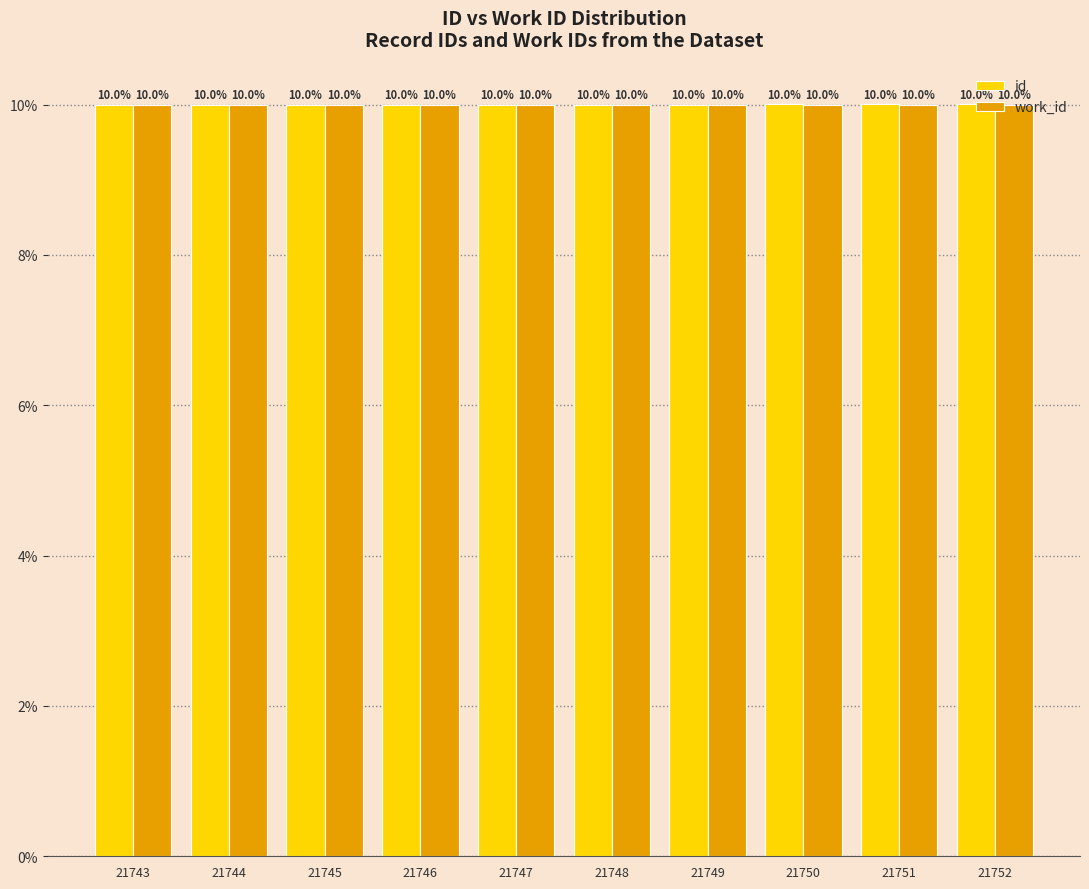

What is the average value of the work_id series?

10.0